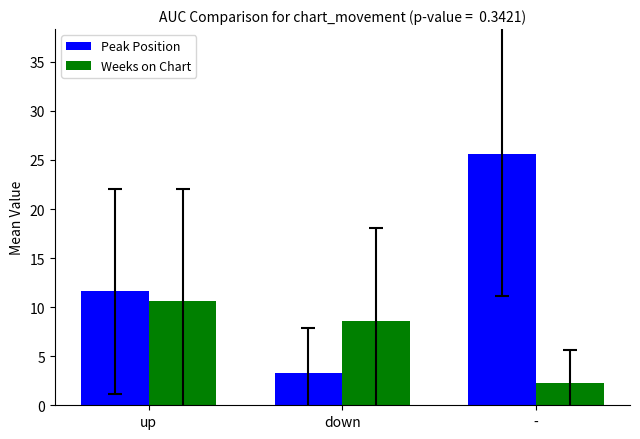

Is it true that Peak Position equals 2.6 at up?

False